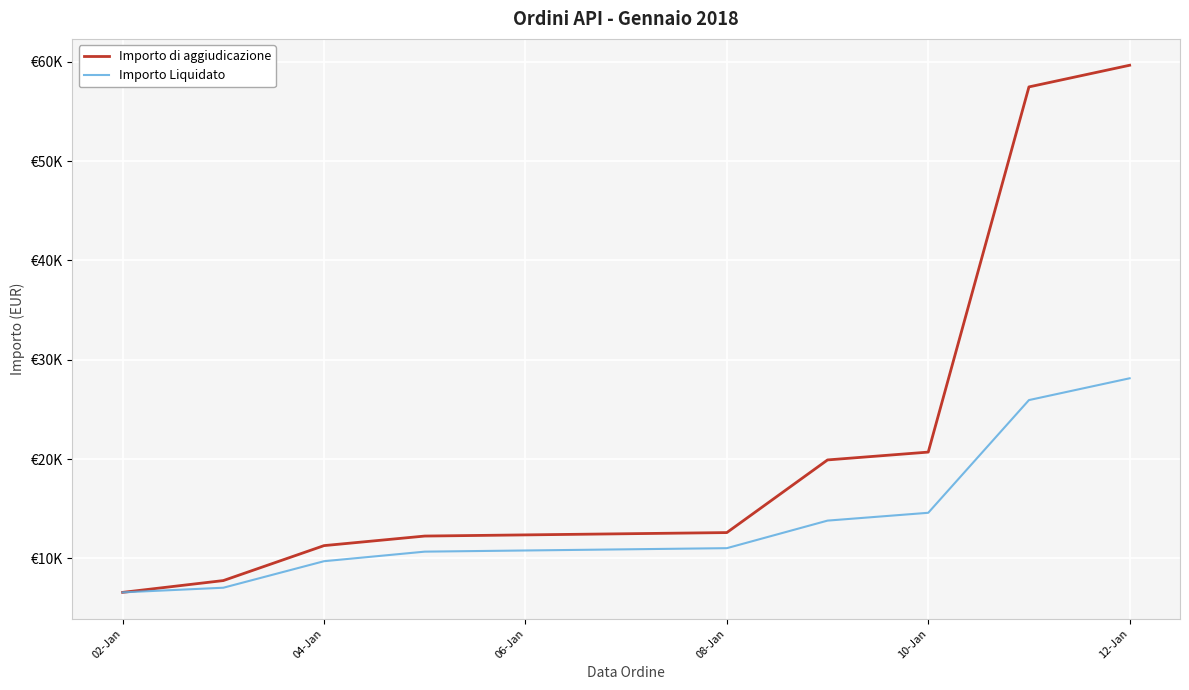

At which category is the sum across all series the highest?

12-Jan